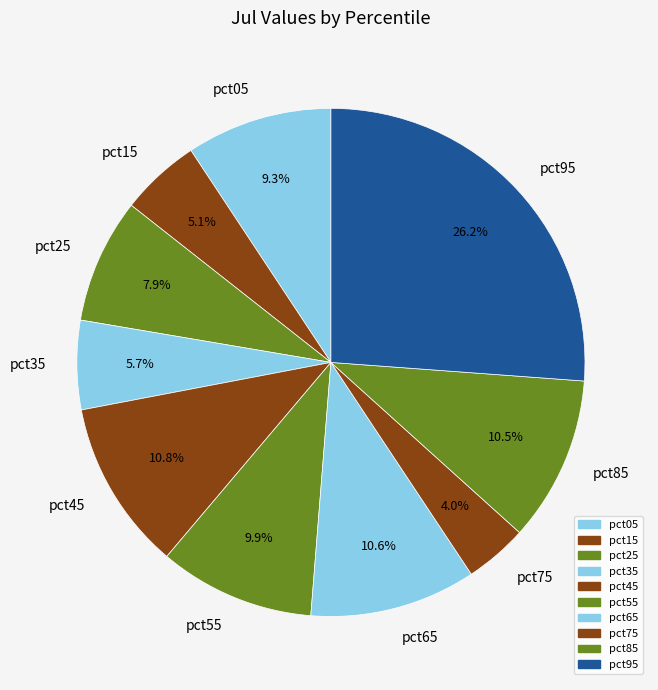

Does pct15 account for over 50% of the chart?

No